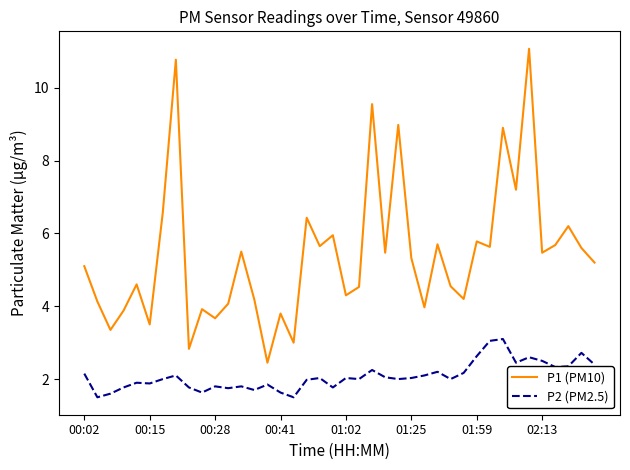

Which series has the widest spread of values?

P1 (PM10)